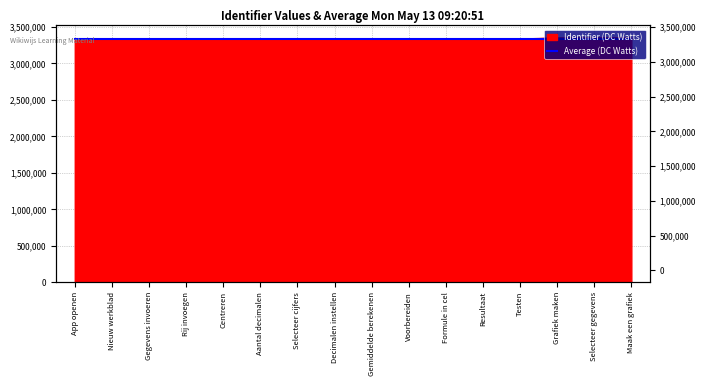

The value at Decimalen instellen is 1963883. True or false?

False